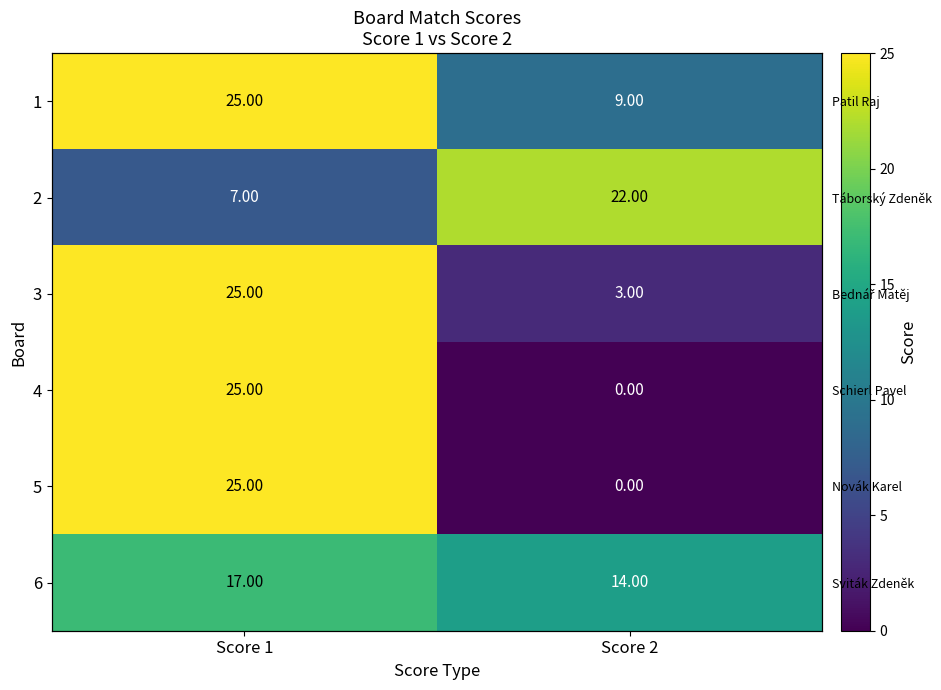

What is the sum of all 6 values?

31